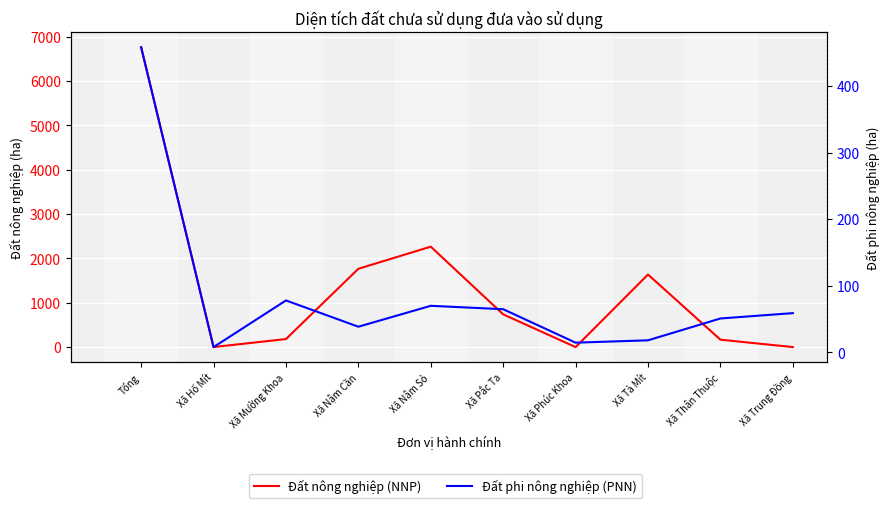

How many categories are shown in the chart?

10